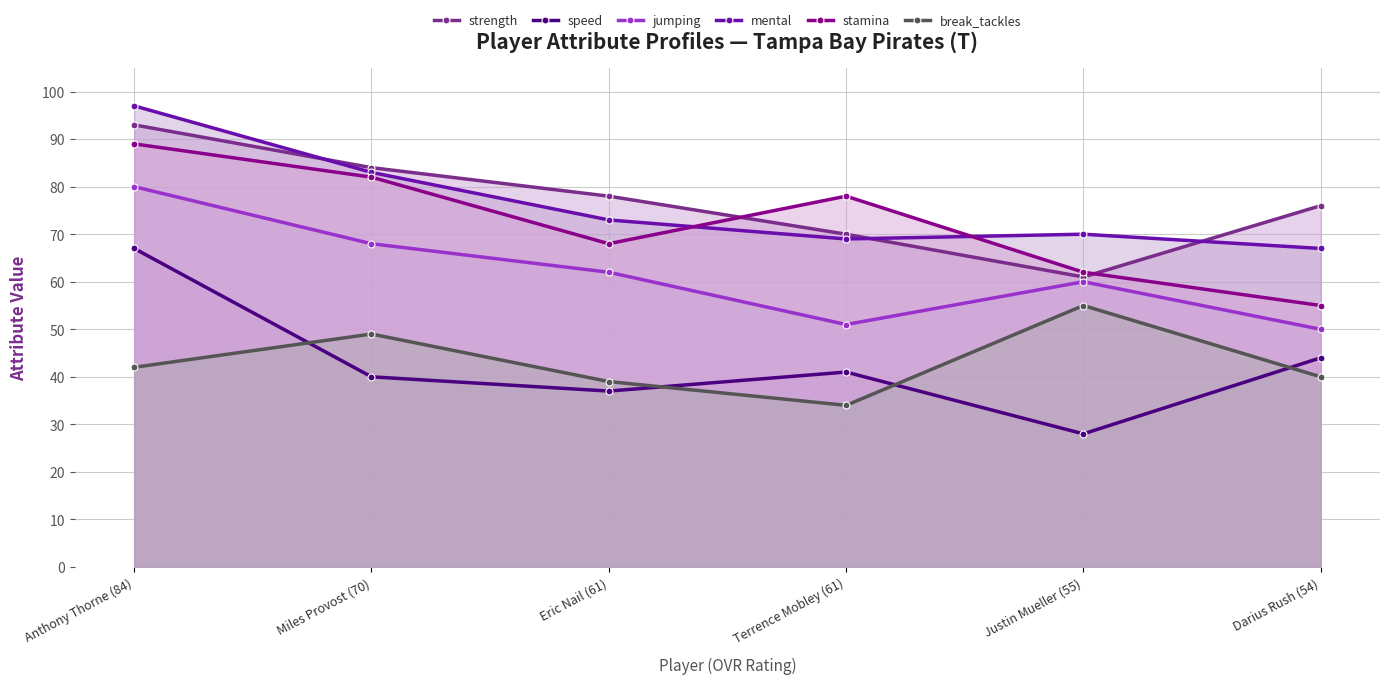

Where is the first local maximum for jumping?

Justin Mueller (55)